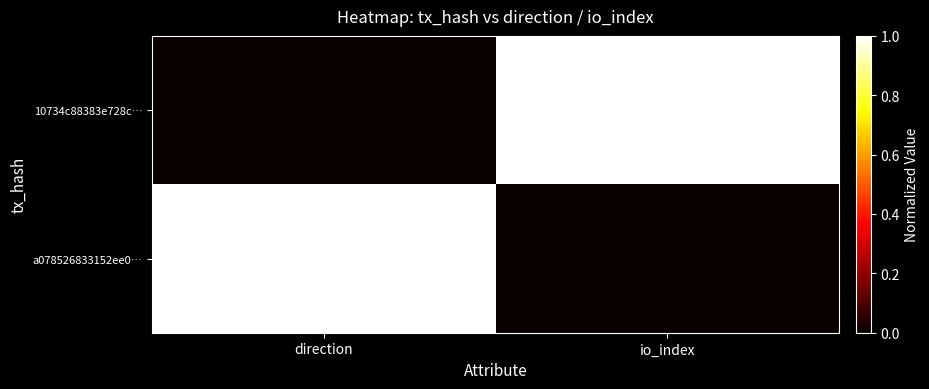

What is the total value across all series at io_index?

1